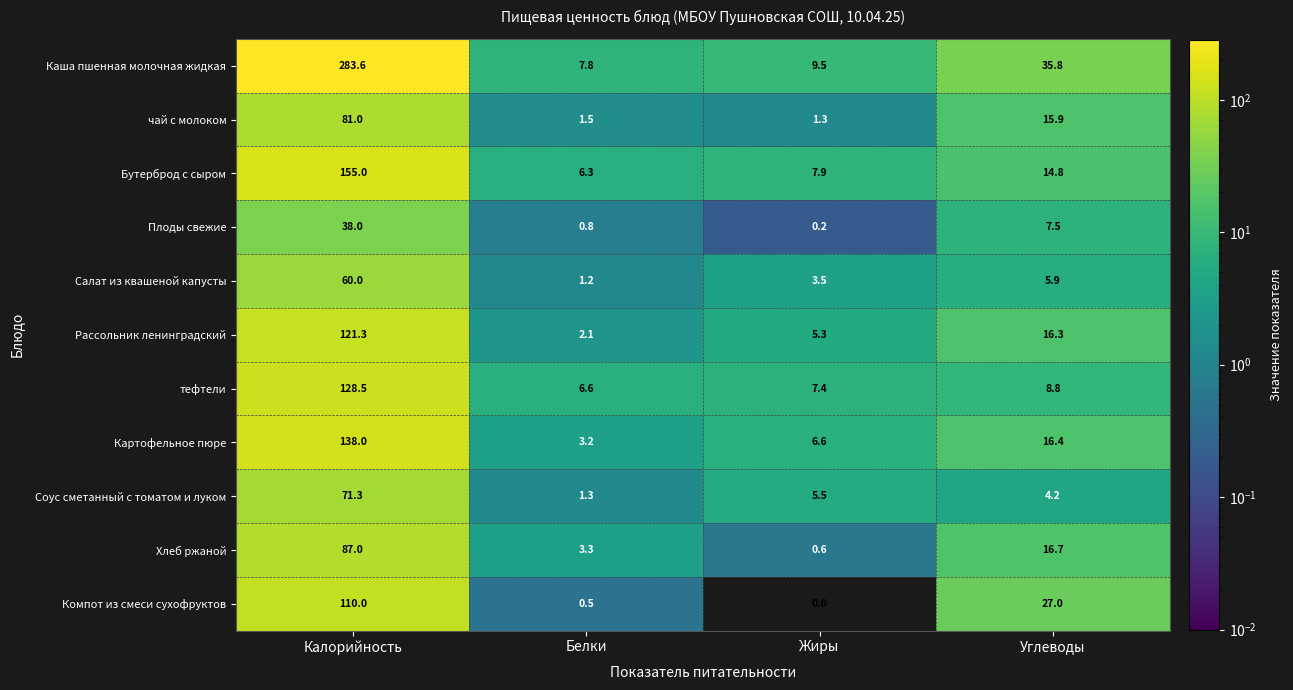

Which category has the lowest value in the Рассольник ленинградский series?

Белки